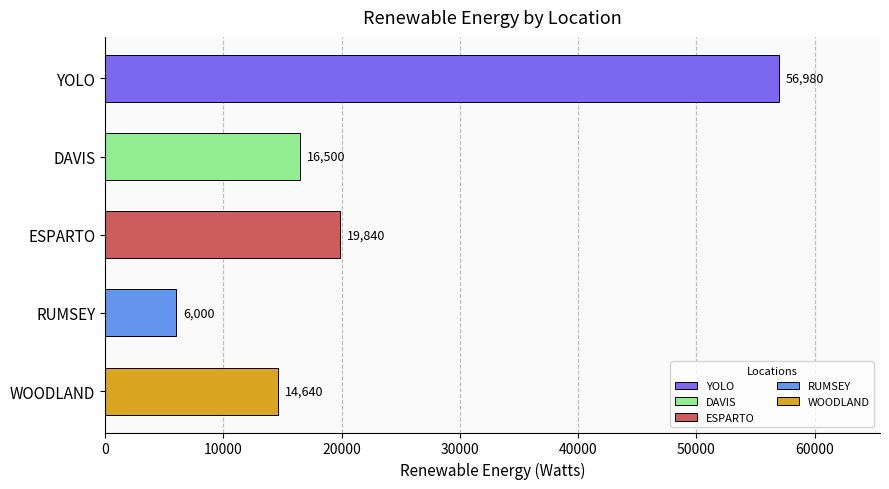

Reading bottom to top, list all the values displayed in this chart.

14640	6000	19840	16500	56980